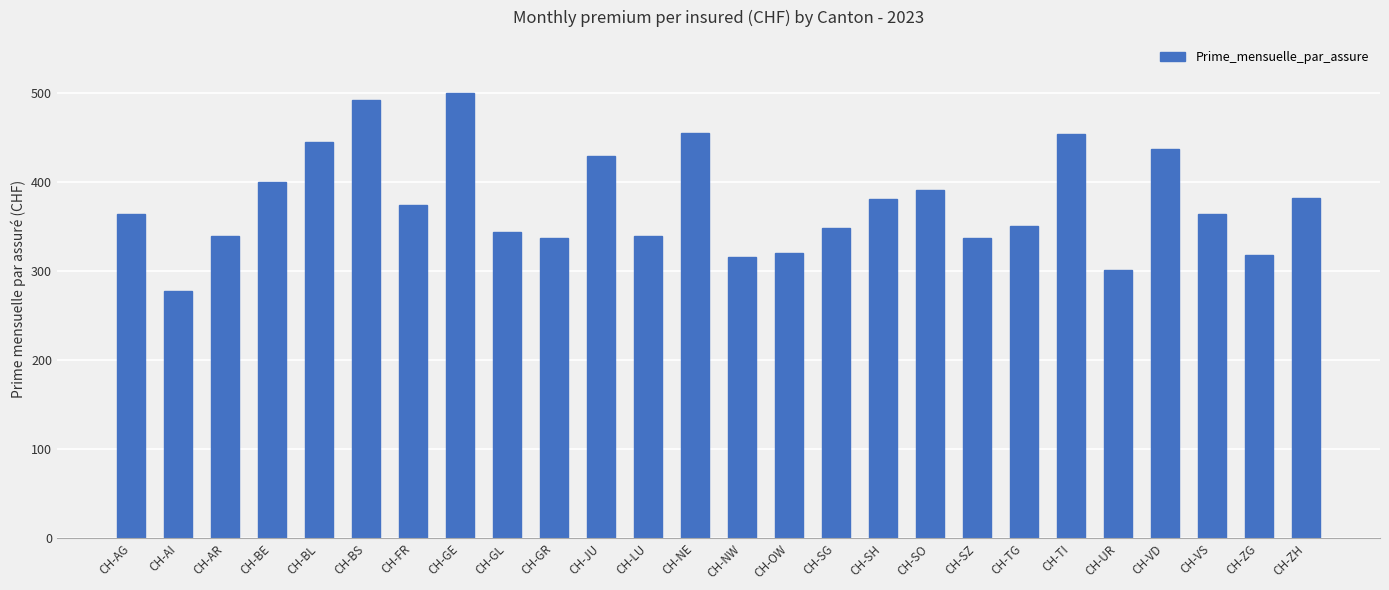

What is the change in value from CH-GL to CH-TI?

+110.1